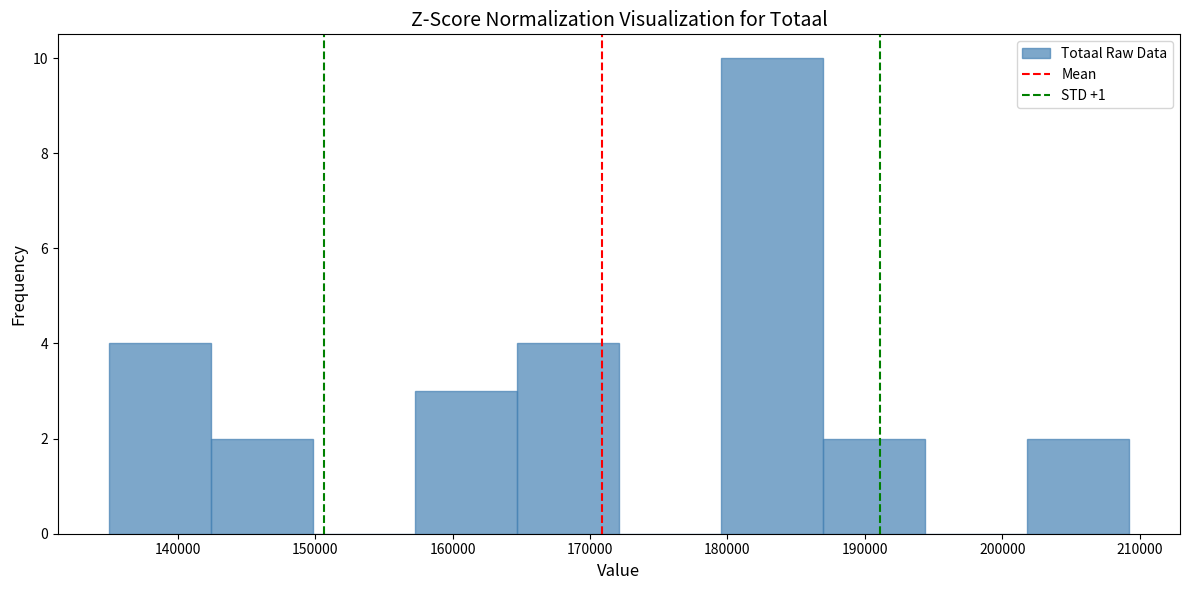

Over which range of the x-axis is the bar tallest?

180000 to 187000